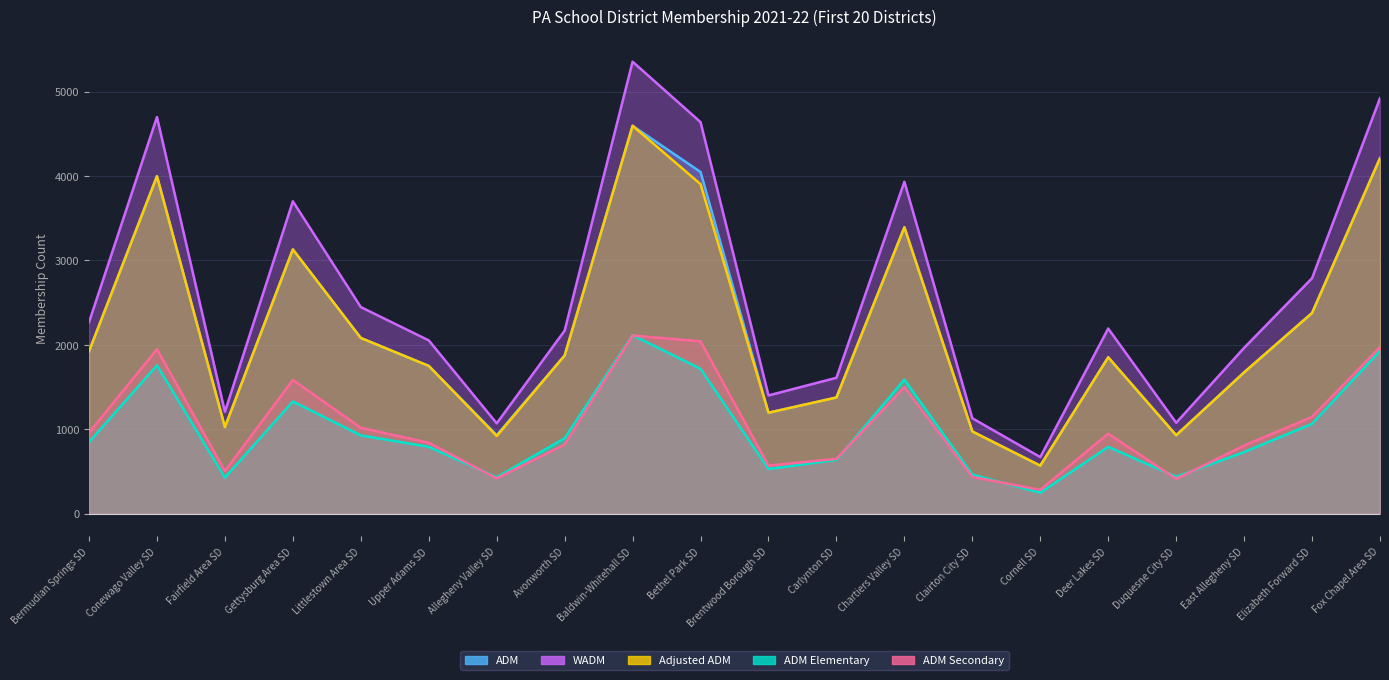

What is the approximate value of ADM Elementary at Conewago Valley SD?

1757.4